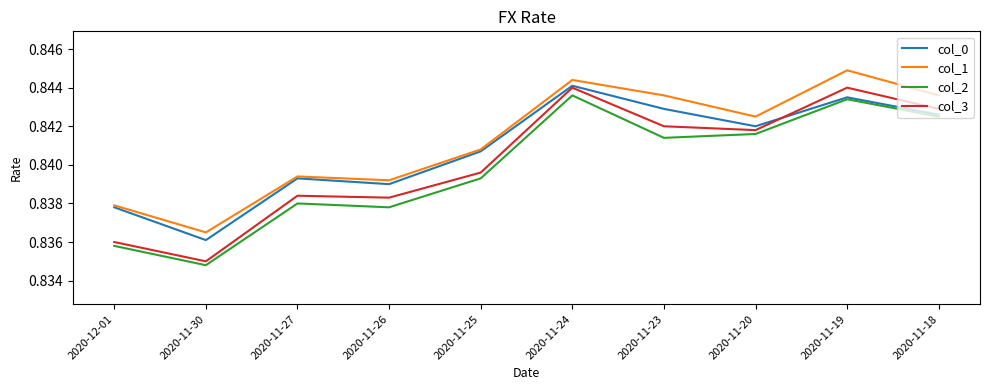

The col_1 series shows 0.4 at 2020-11-18. True or false?

False